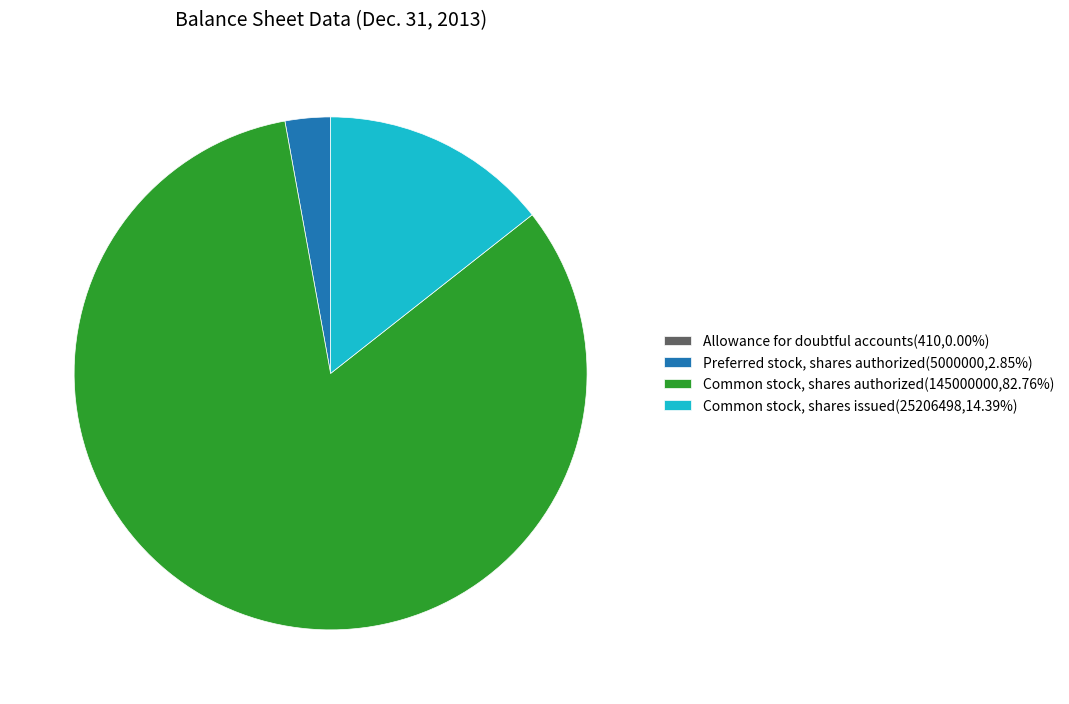

Is the sum of Common stock, shares issued(25206498,14.39%) and Common stock, shares authorized(145000000,82.76%) greater than half?

Yes